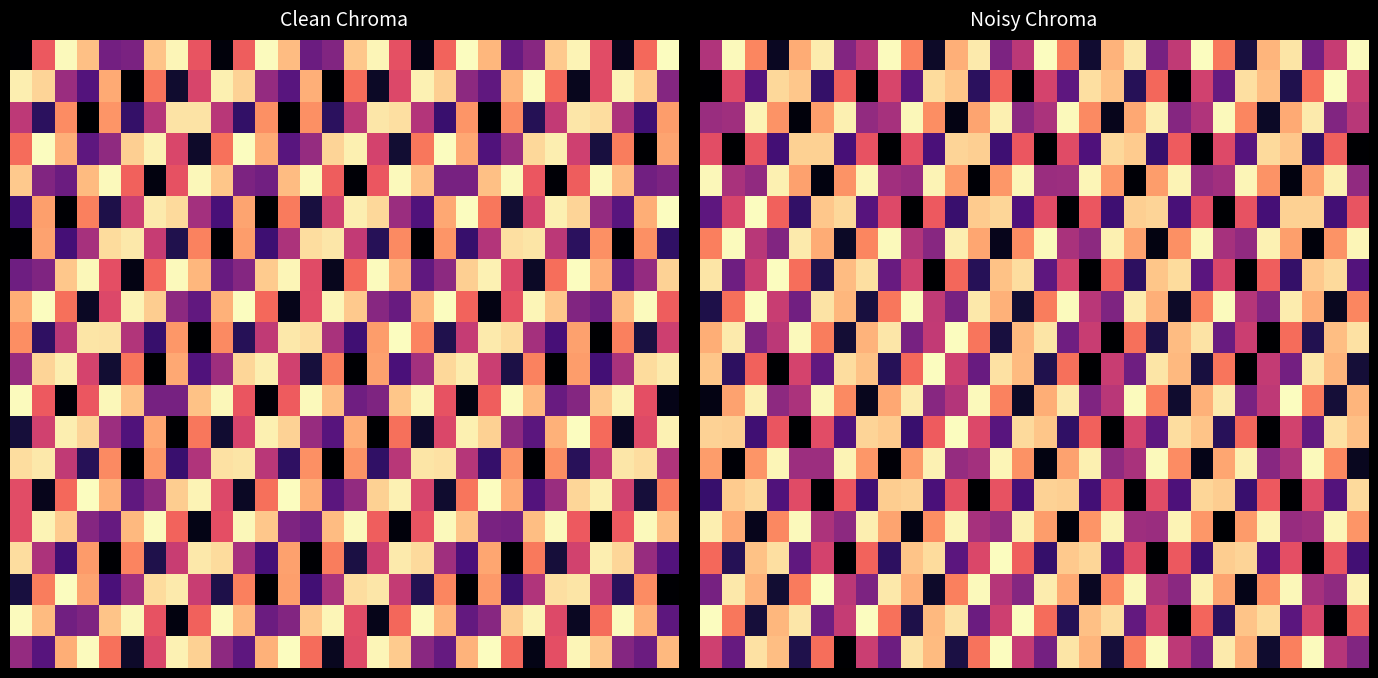

Which category has the highest value across all series?

11